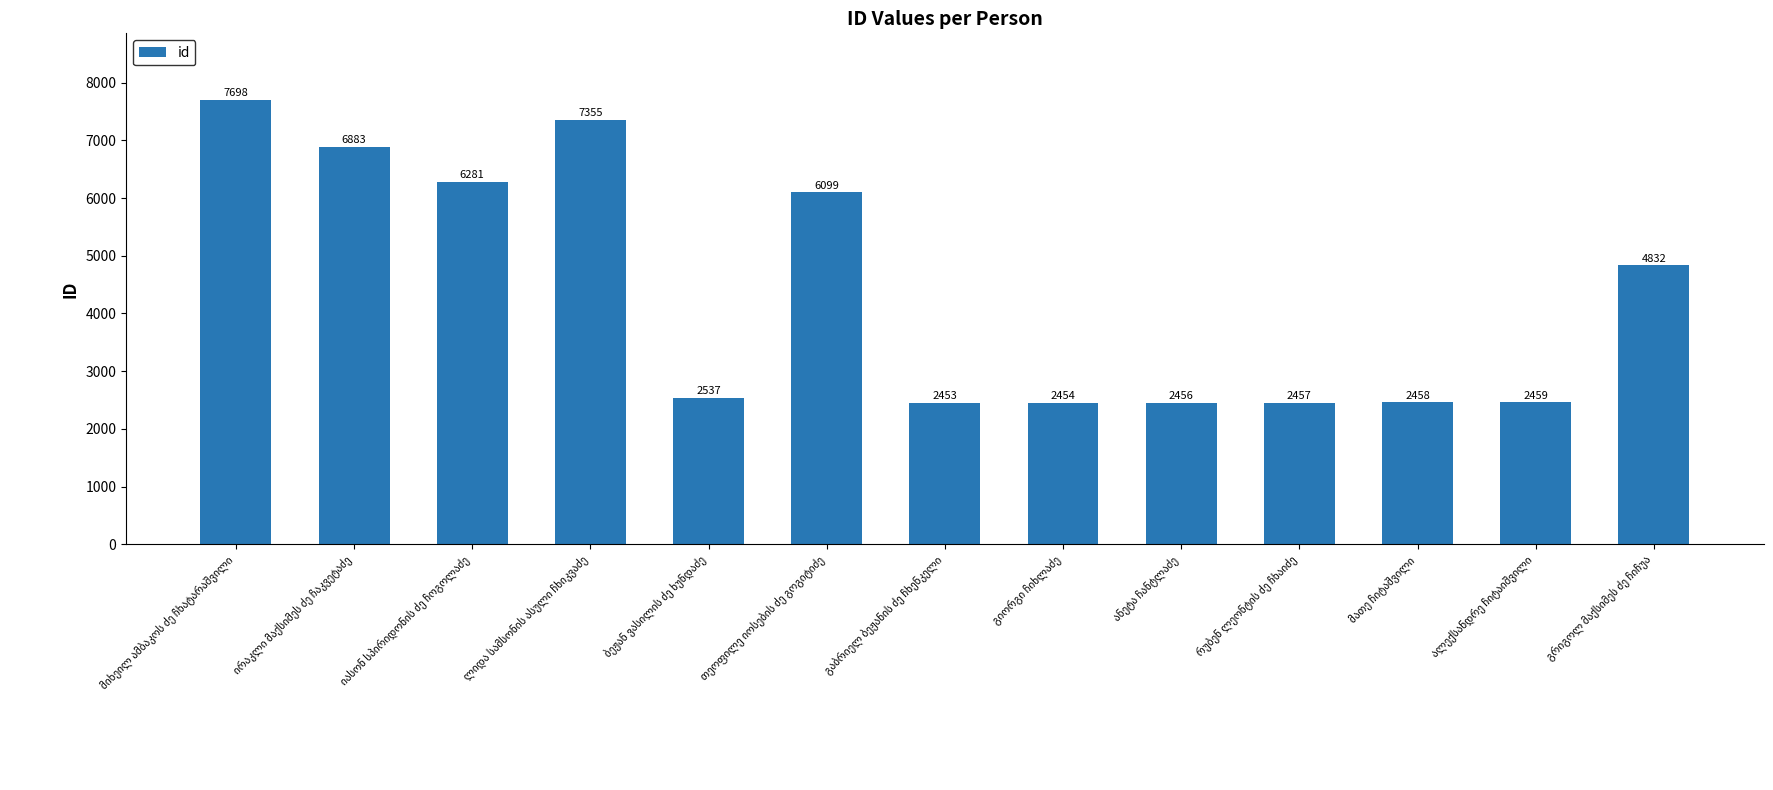

What is the value of the 13th bar from the left?

4832